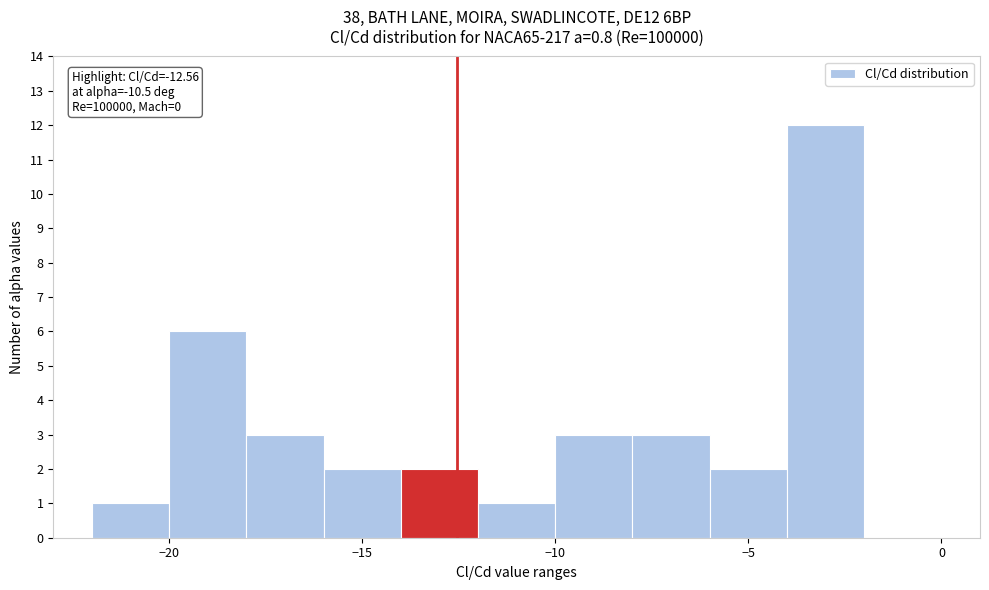

Which range on the x-axis has the tallest bar?

-4 to -2